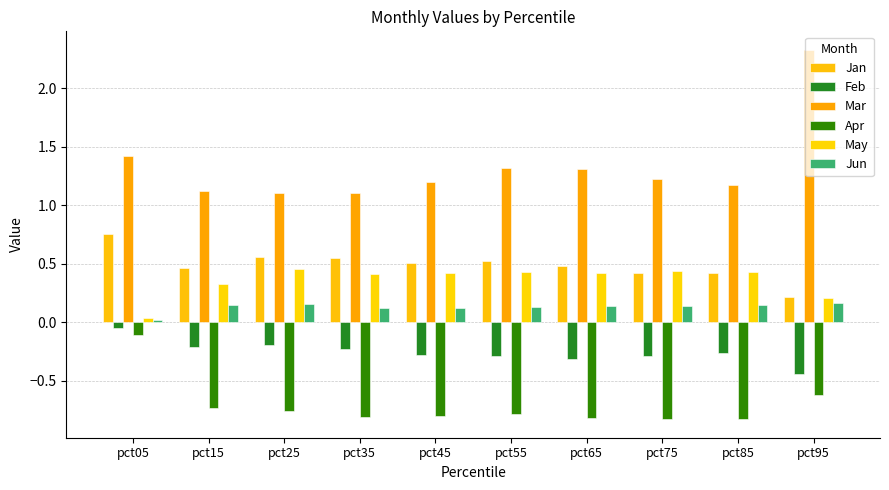

How many bars are there in each group?

6